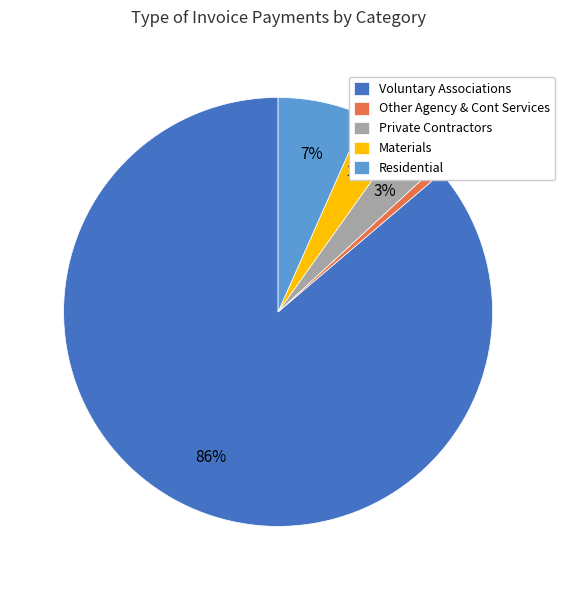

To the nearest percent, what is the average slice percentage?

20%